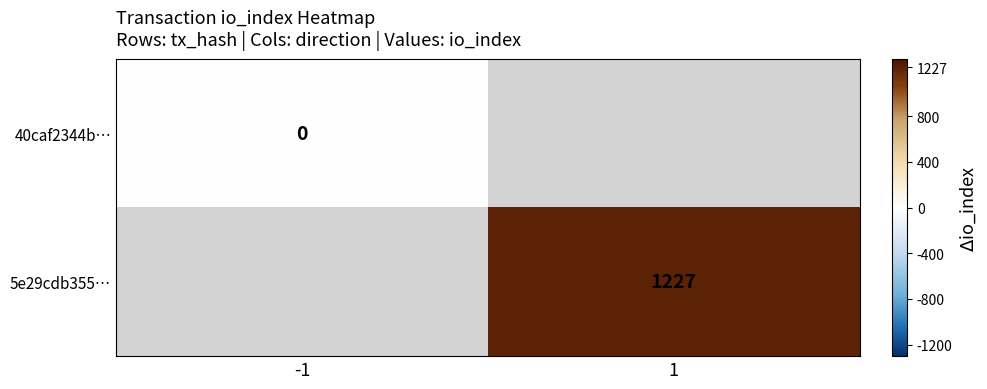

Is it true that 5e29cdb355… equals 257 at 1?

False